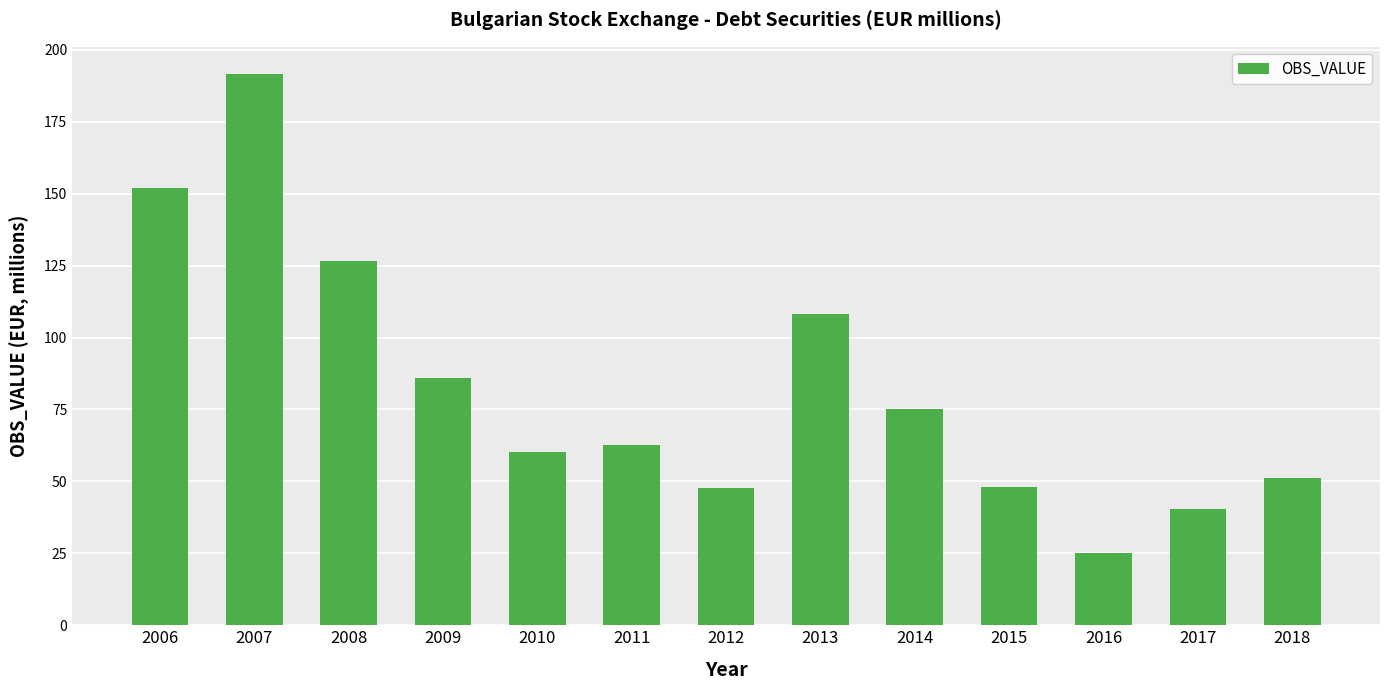

True or false: the data shows 24.7 at 2018.

False